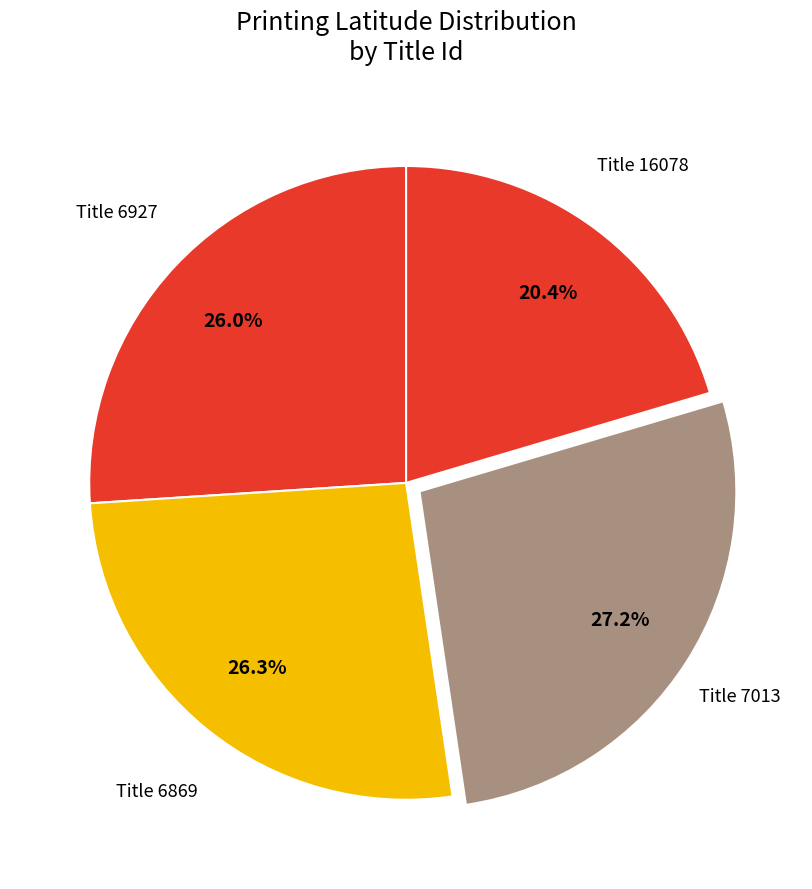

What portion of the pie excludes Title 6869?

73.7%